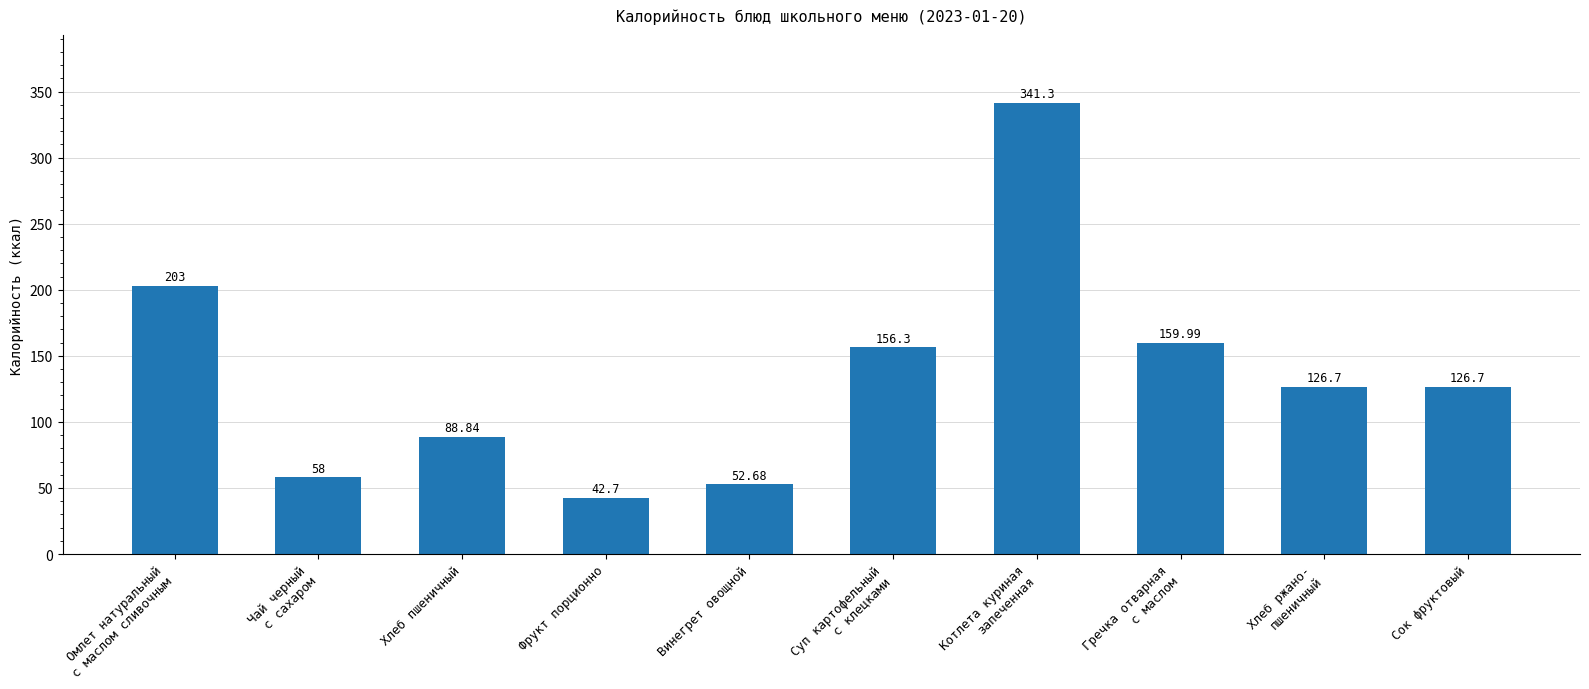

What is the label of the 8th bar from the right?

Хлеб пшеничный